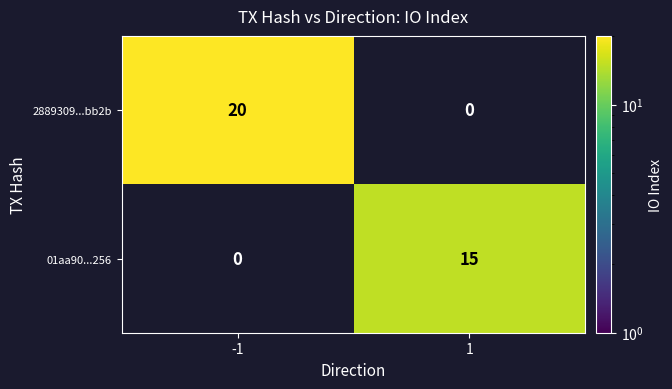

Is the value of 2889309...bb2b at -1 greater than the value of 01aa90...256 at 1?

Yes